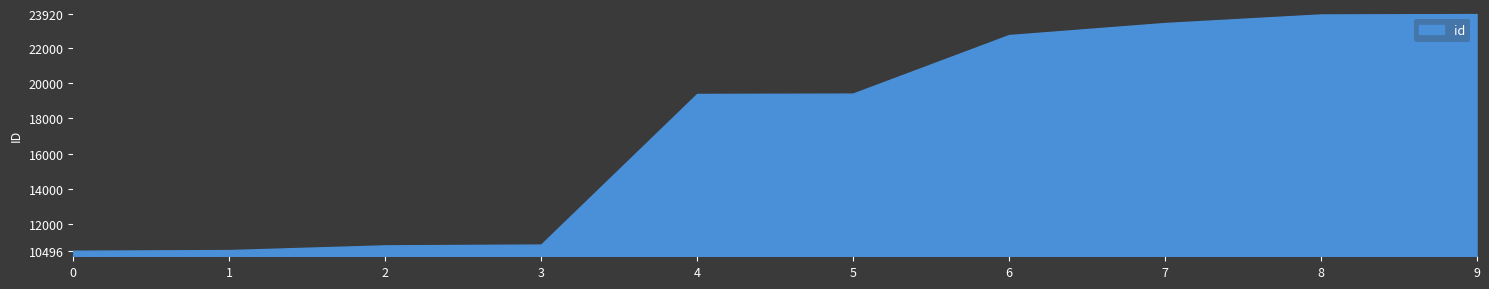

True or false: the data has more than 1 interior local peaks.

False